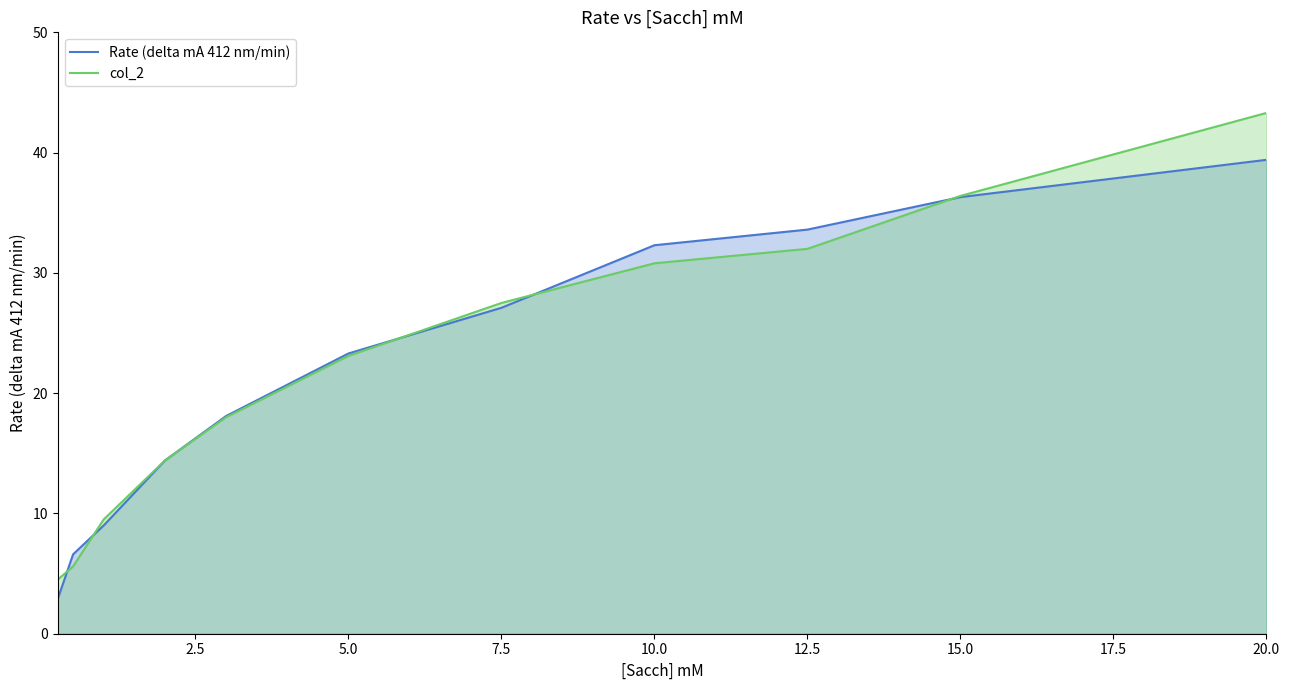

What is the average value of the Rate (delta mA 412 nm/min) series?

22.1